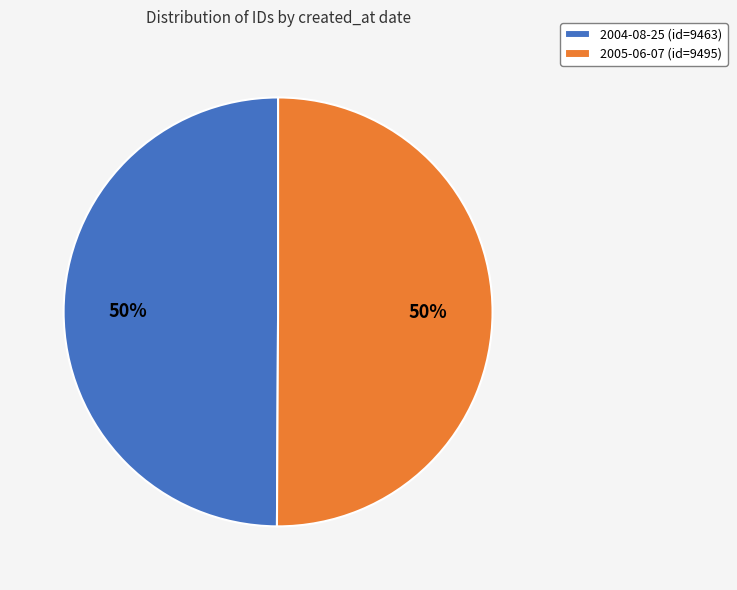

The 2004-08-25 slice represents 50% of the pie. True or false?

True